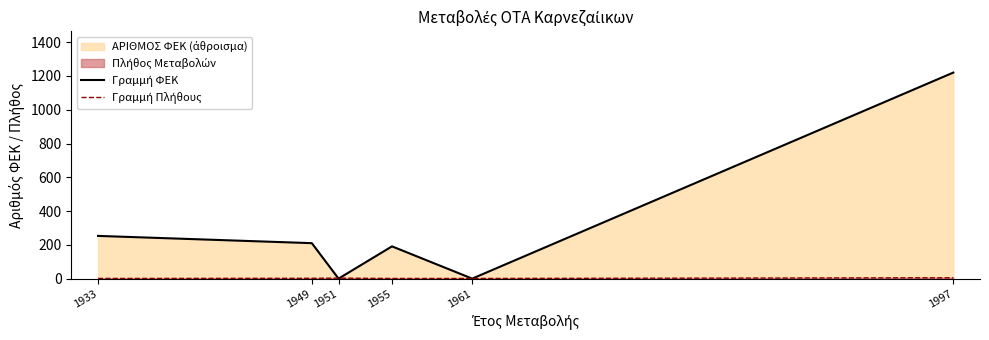

Where does the Γραμμή Πλήθους series first go above 2?

1951